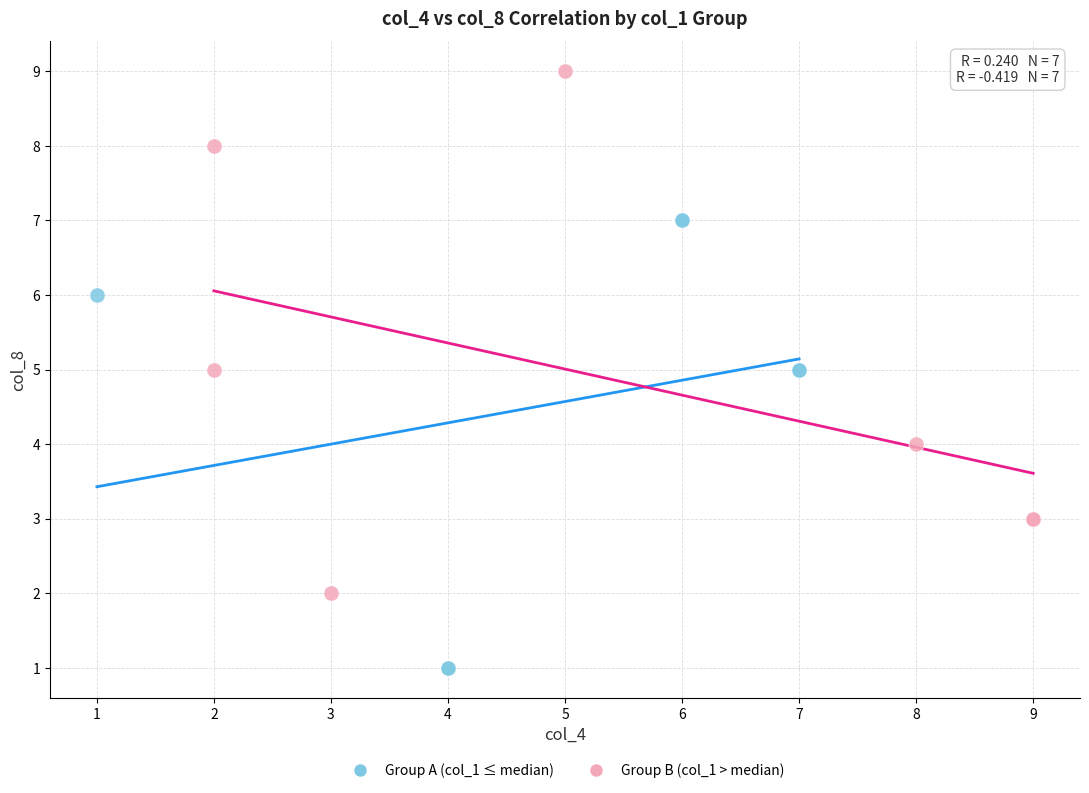

Which series has the widest spread of Y values?

Group B (col_1 > median)